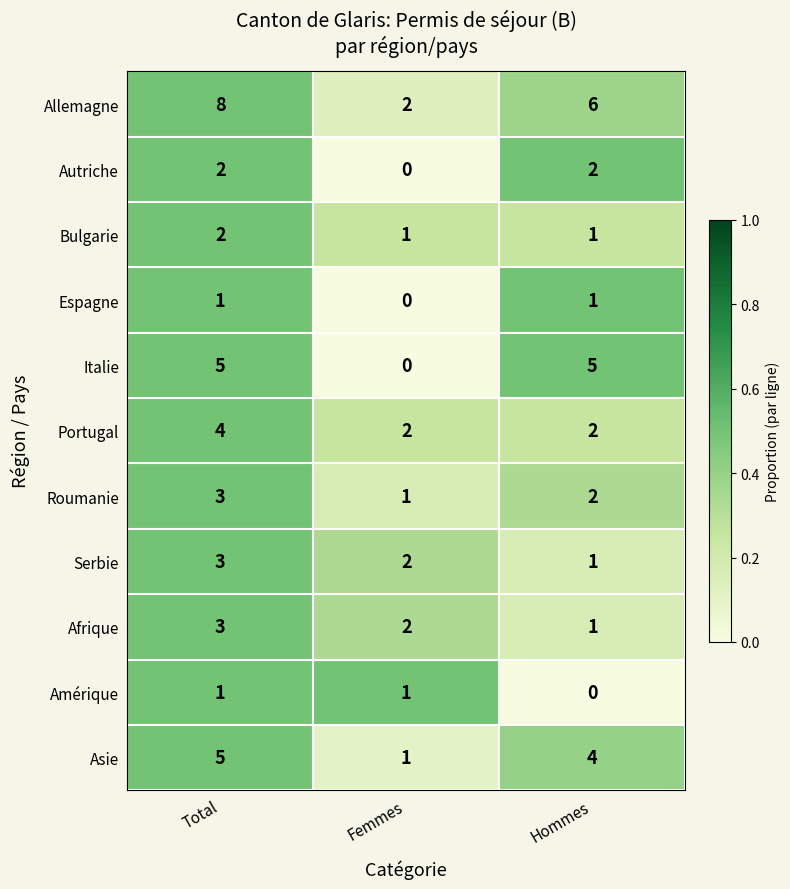

Rank the categories by Afrique value from highest to lowest.

Total, Femmes, Hommes